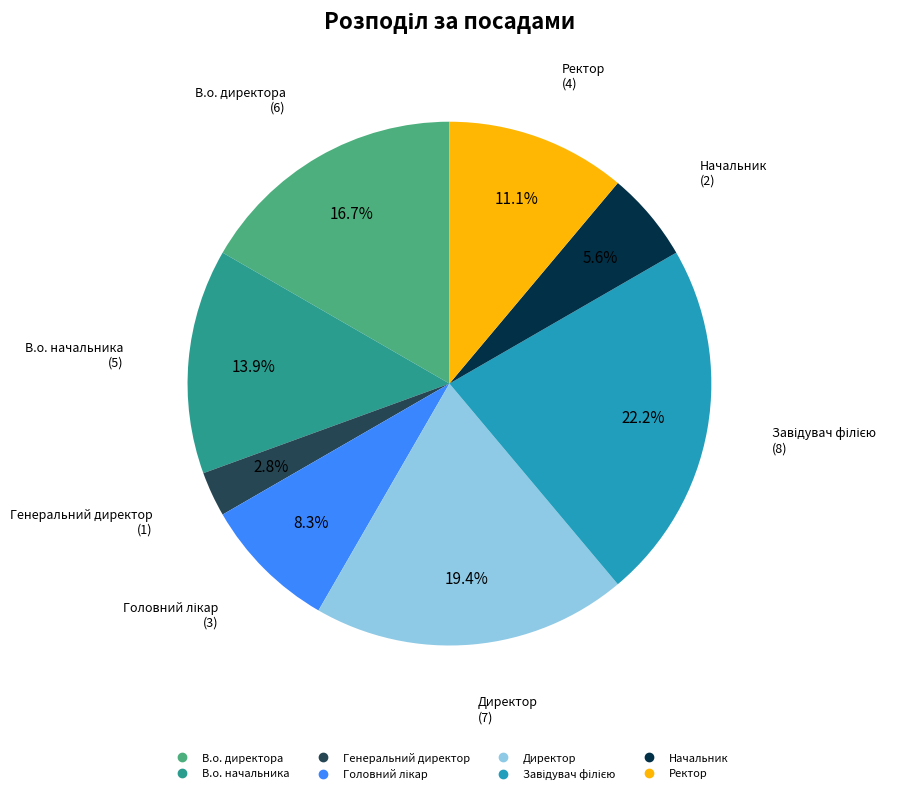

To the nearest percent, what is the average slice percentage?

12%